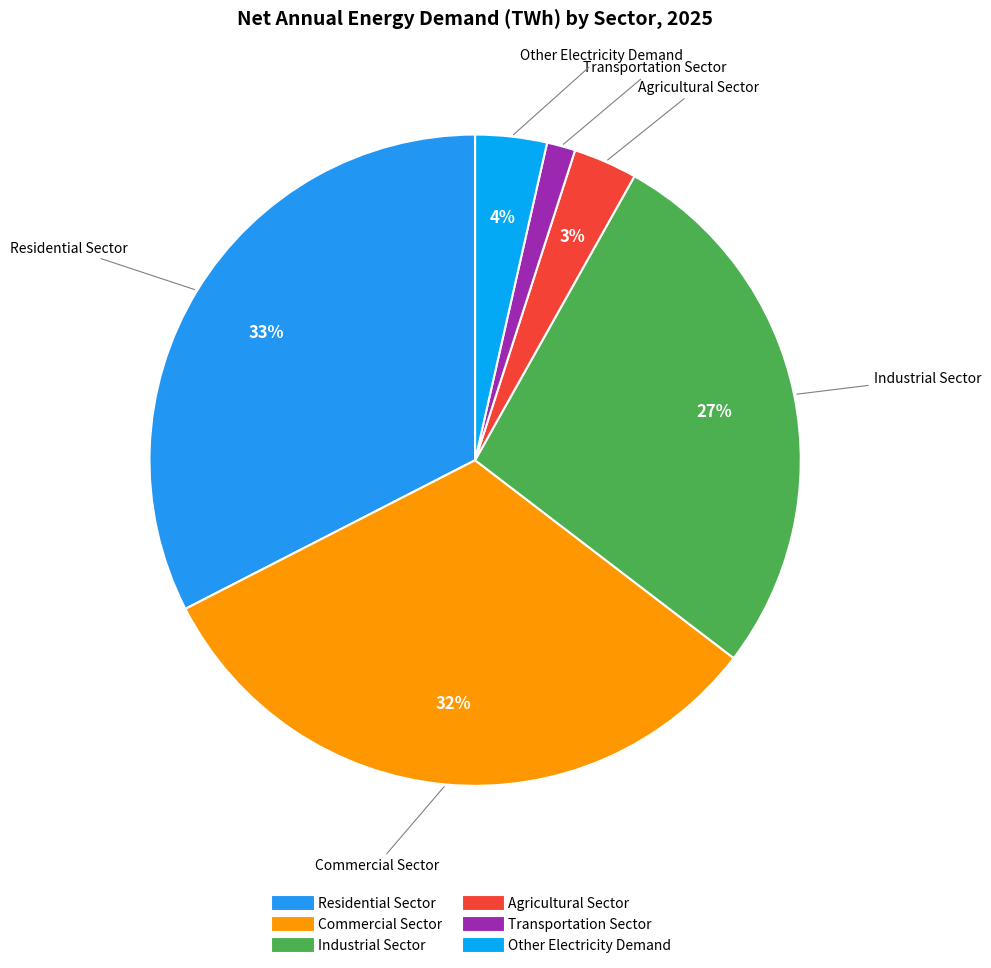

Is it true that Agricultural Sector is 3% of the pie?

True